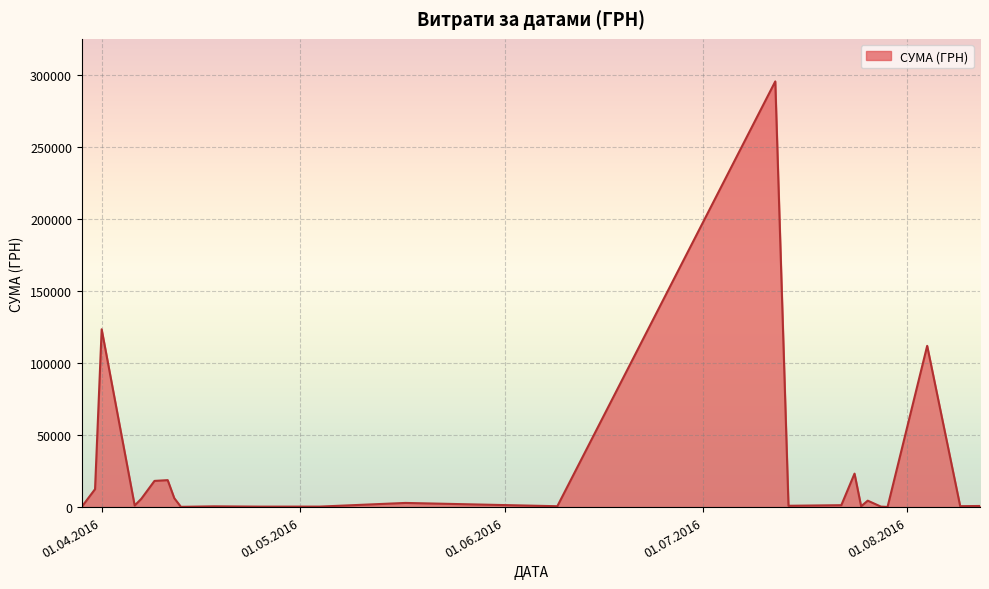

What is the difference between the maximum and minimum values?

295540.8